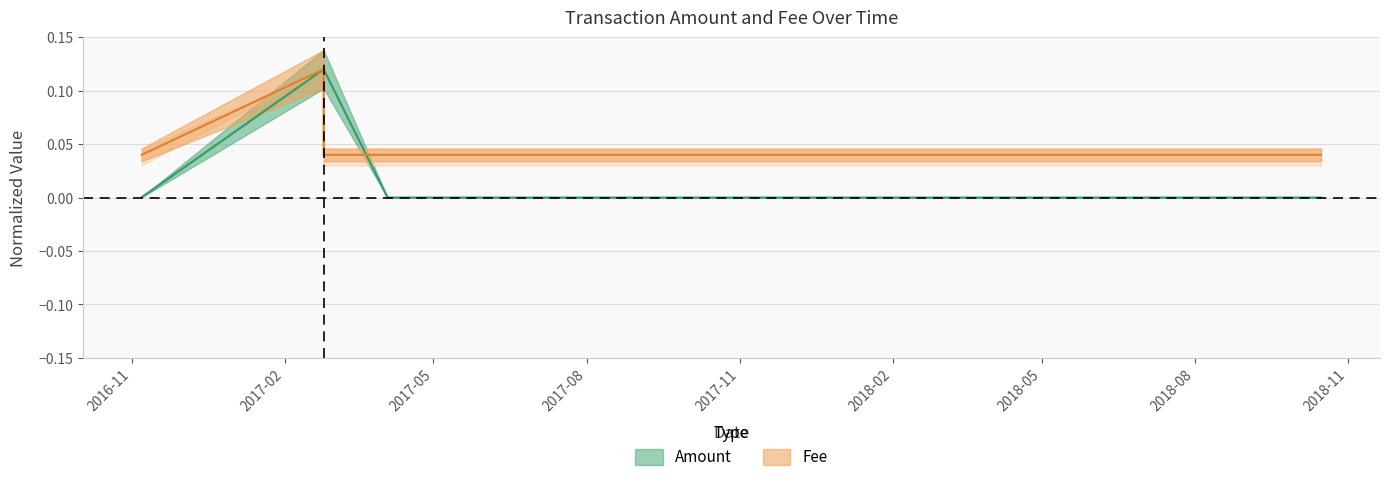

What is the difference between the maximum and minimum values in the Fee series?

0.1